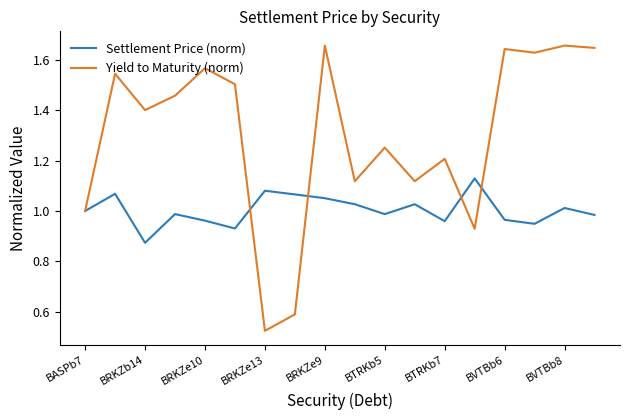

Rank the series by their maximum value, from lowest to highest.

Settlement Price (norm), Yield to Maturity (norm)